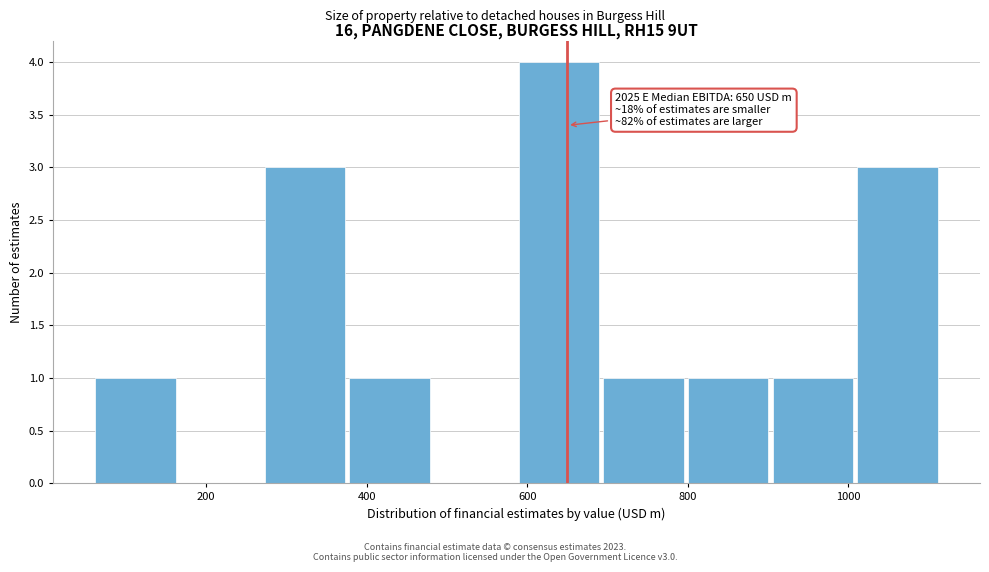

Over which range of the x-axis is the bar tallest?

580 to 700